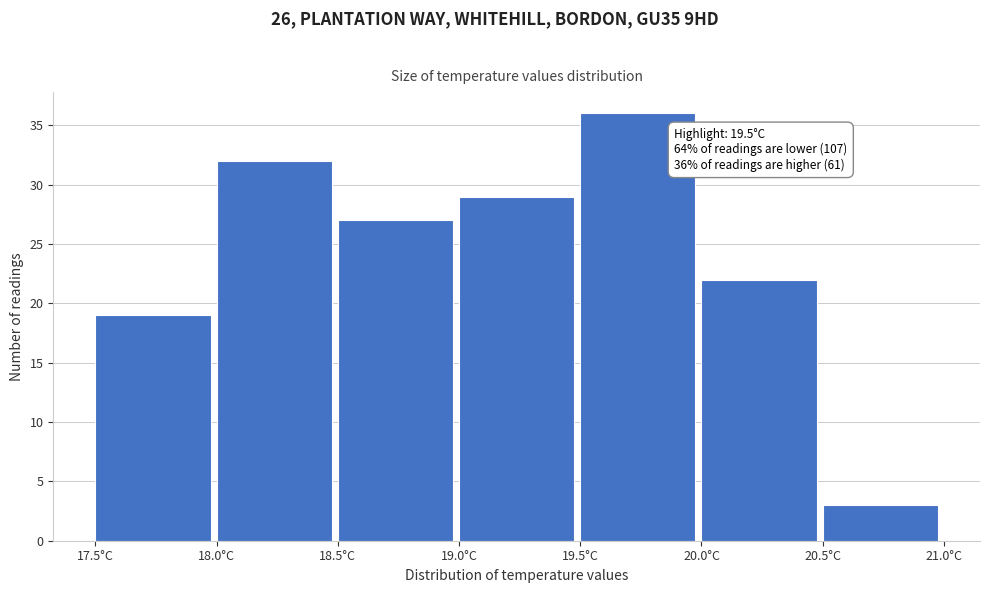

Which range on the x-axis has the tallest bar?

19.5 to 20.0